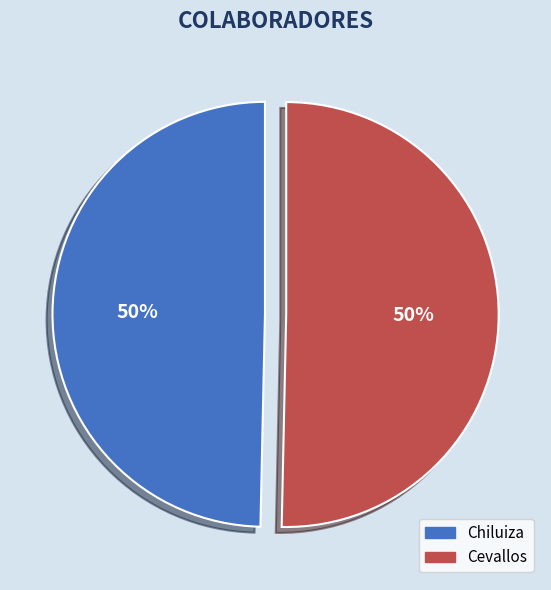

The Chiluiza slice represents 37% of the pie. True or false?

False